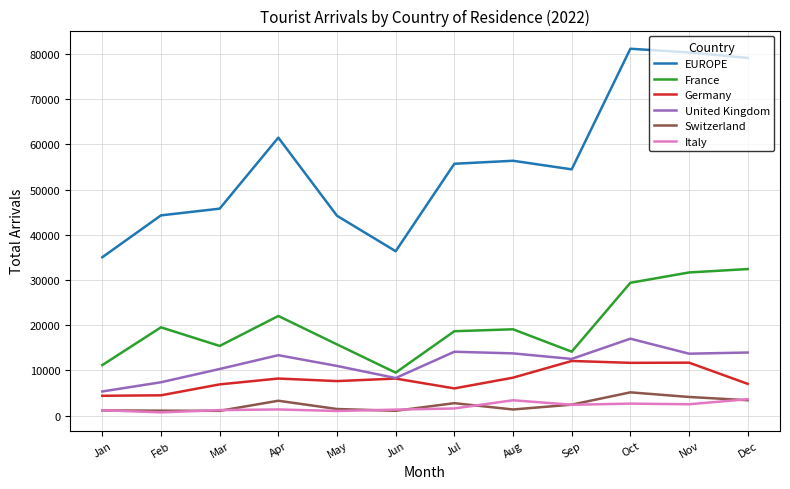

Is it true that Switzerland equals 1461 at May?

True